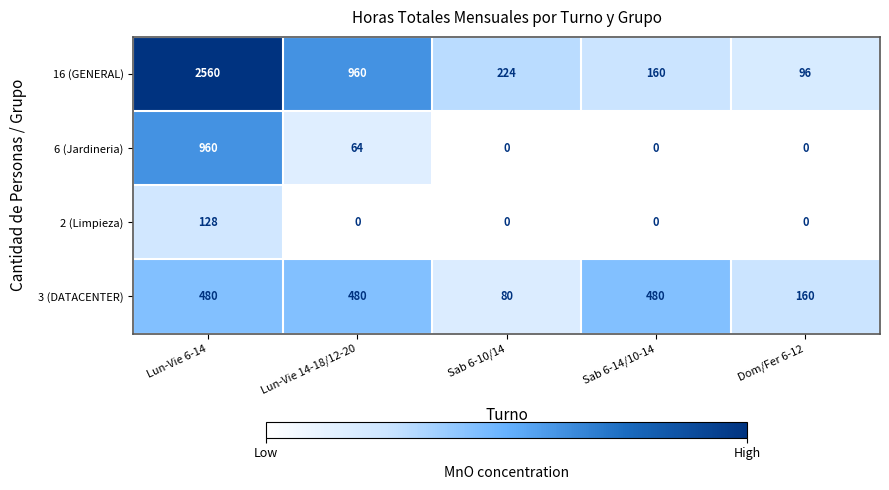

How many series are shown in this chart?

4